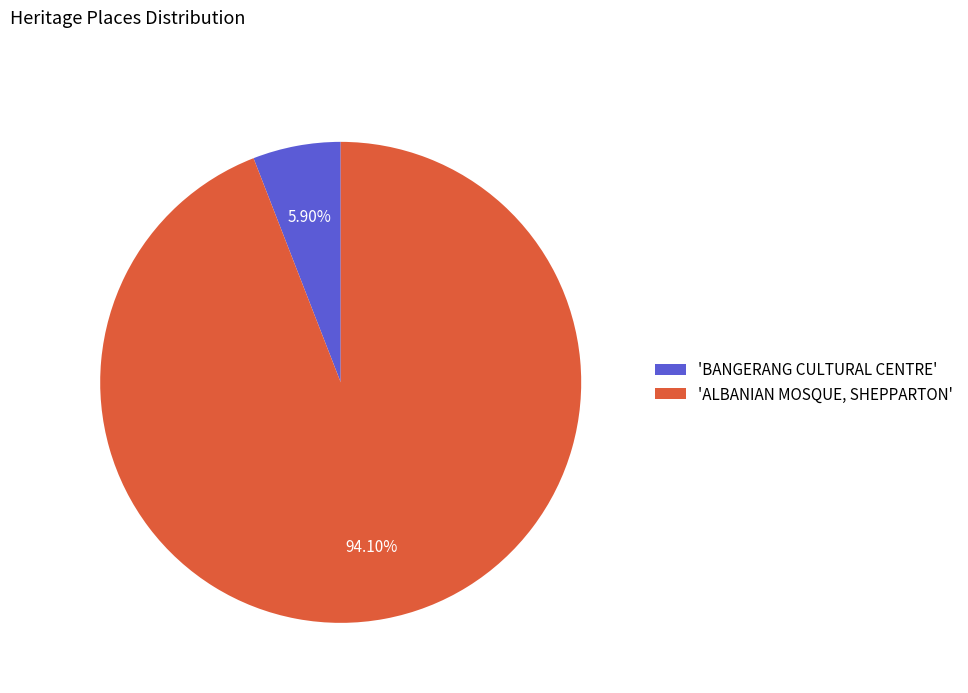

To the nearest percent, what is the difference between the largest and smallest slice percentages?

88%